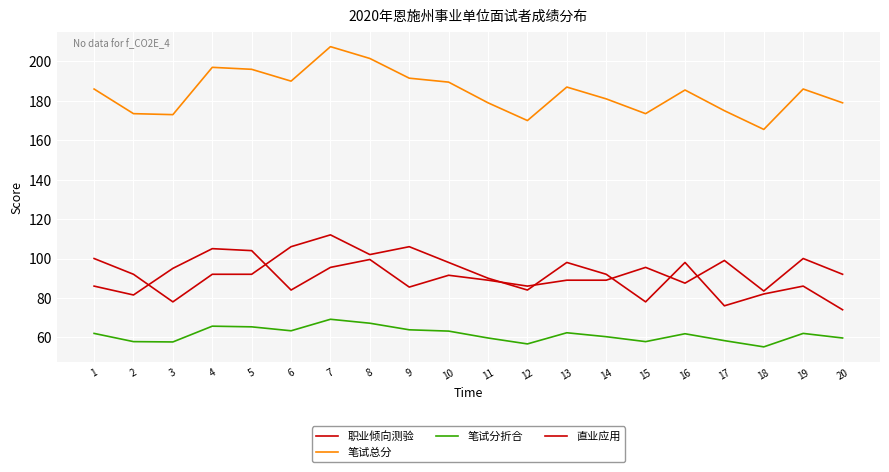

Which category has the lowest value in the 笔试分折合 series?

18